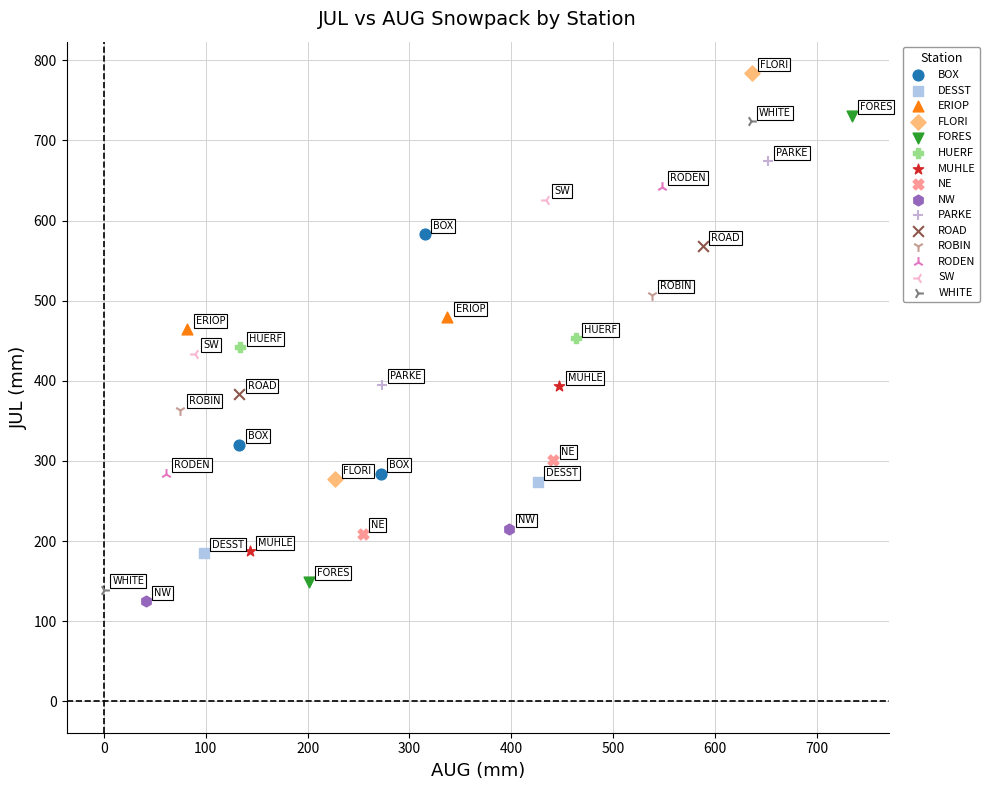

What are all the series names shown in the legend?

BOX, DESST, ERIOP, FLORI, FORES, HUERF, MUHLE, NE, NW, PARKE, ROAD, ROBIN, RODEN, SW, WHITE